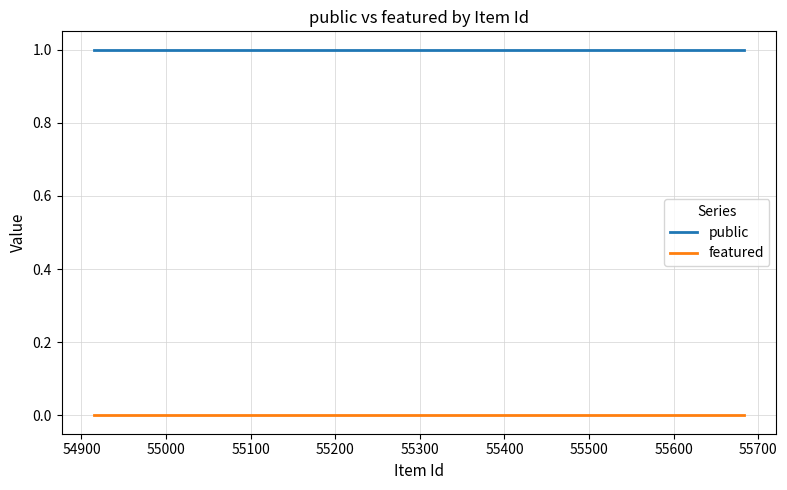

Reading right to left, what are all the values shown in this chart?

public: 1	1	1	1	1	1	1	1	1	1	1
featured: 0	0	0	0	0	0	0	0	0	0	0